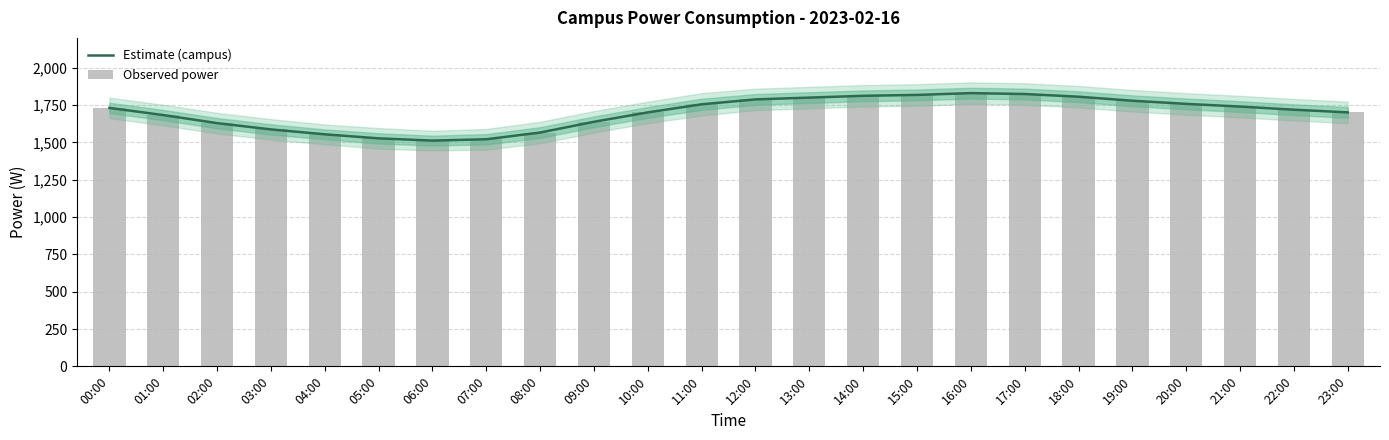

Rank the series at 10:00 from lowest to highest value.

Estimate (campus), Observed power